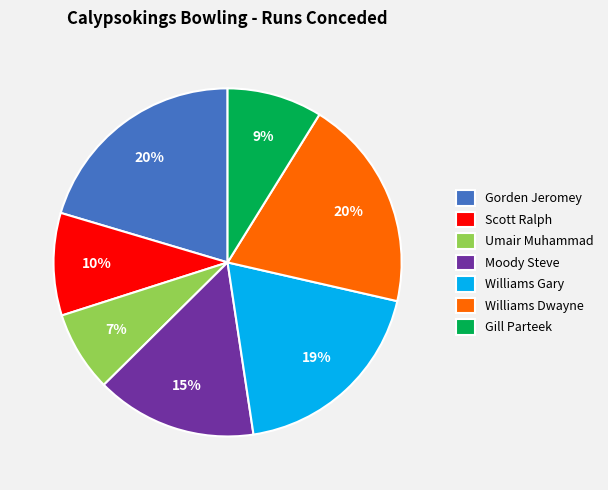

Combined, do Scott Ralph and Williams Gary account for over 50%?

No